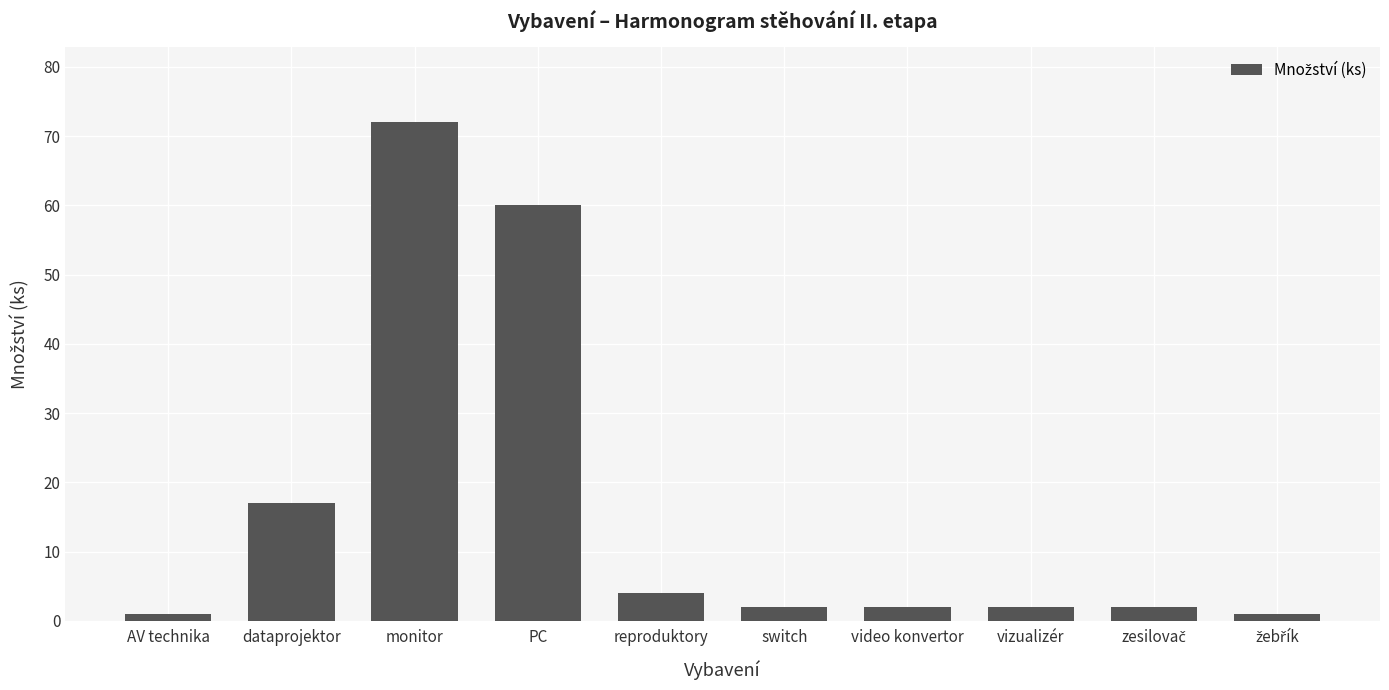

What is the label of the 3rd bar from the left?

monitor